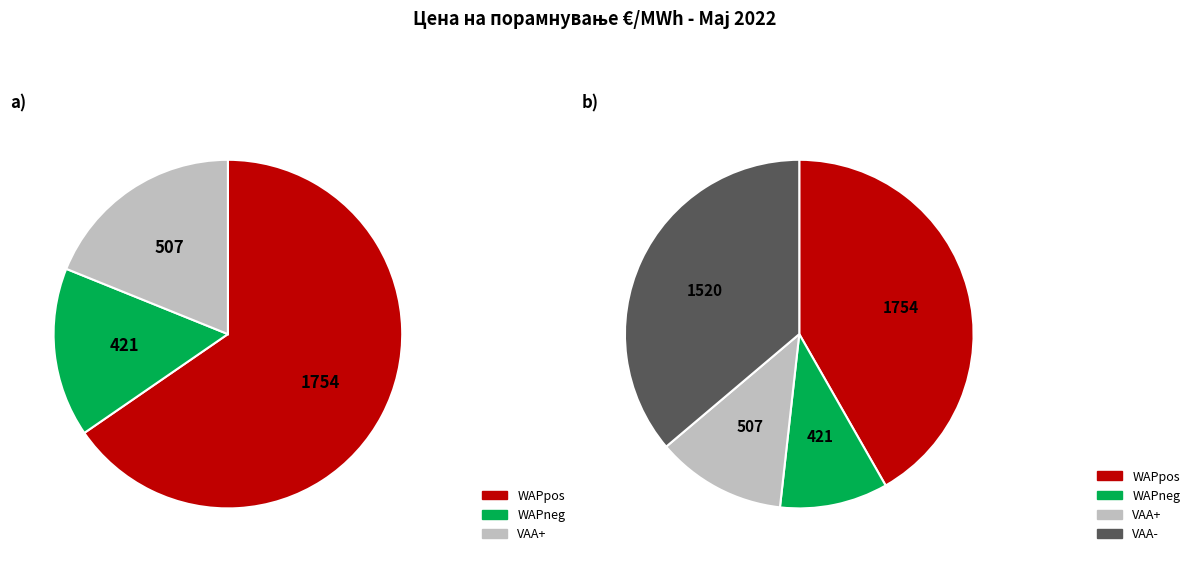

Is there a majority slice in this chart?

No